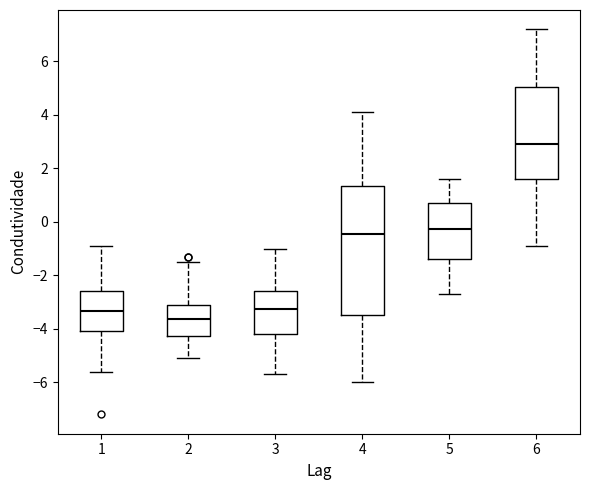

Reading left to right, read every box against the y-axis: the position of its median line, the range the box covers, and the ends of its whiskers. The values are not printed on the chart, so give them approximately, as read against the axis.

1: median -3.4, box -4.0 to -2.6, whiskers -5.6 to -0.8
2: median -3.6, box -4.2 to -3.2, whiskers -5.0 to -1.4
3: median -3.2, box -4.2 to -2.6, whiskers -5.6 to -1.0
4: median -0.4, box -3.4 to 1.4, whiskers -6.0 to 4.2
5: median -0.2, box -1.4 to 0.8, whiskers -2.6 to 1.6
6: median 3.0, box 1.6 to 5.0, whiskers -0.8 to 7.2